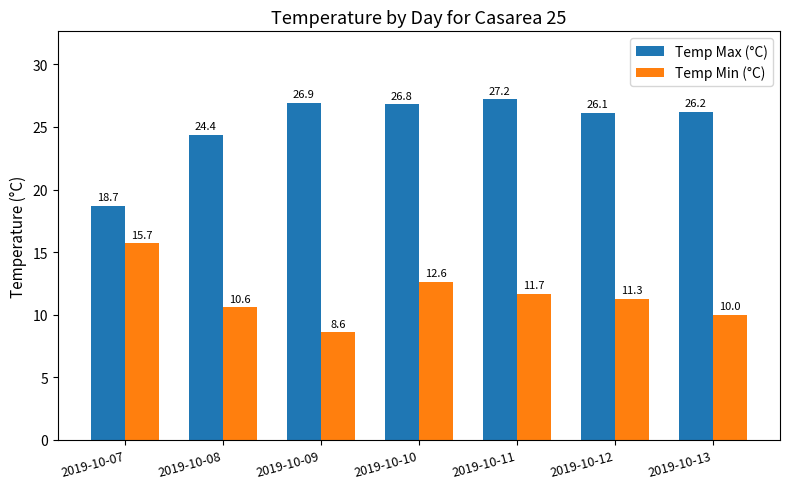

Is the value of Temp Max (°C) at 2019-10-08 greater than the value of Temp Min (°C) at 2019-10-12?

Yes